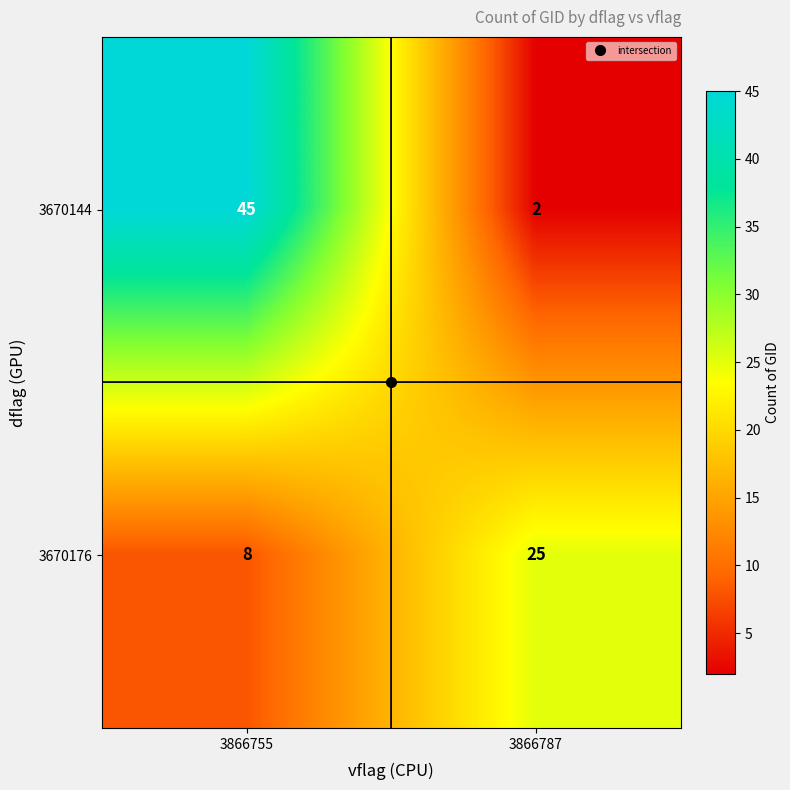

At which category is the sum across all series the highest?

3866755